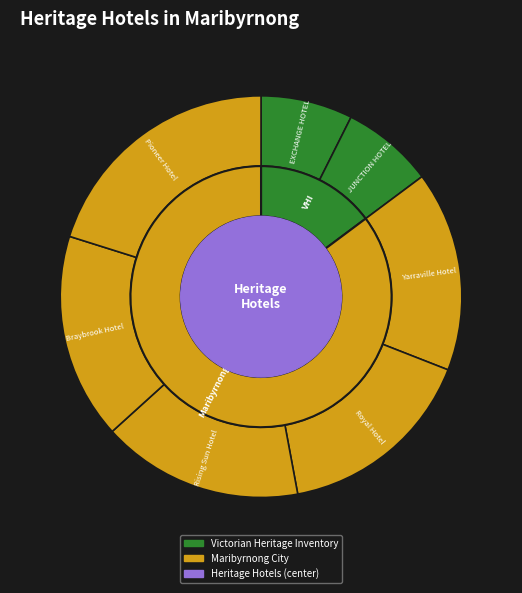

Is it true that EXCHANGE HOTEL is 1% of the pie?

False